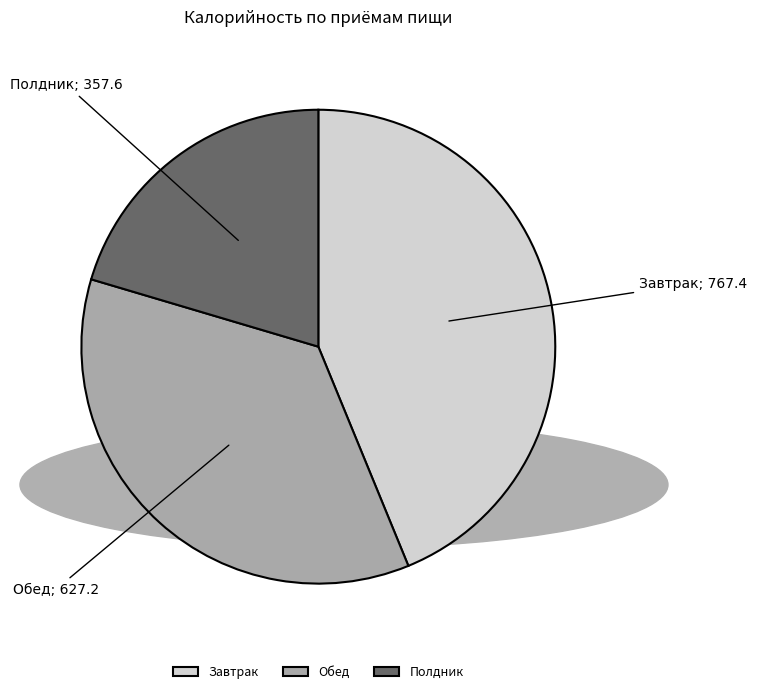

Which slice is the largest?

Завтрак